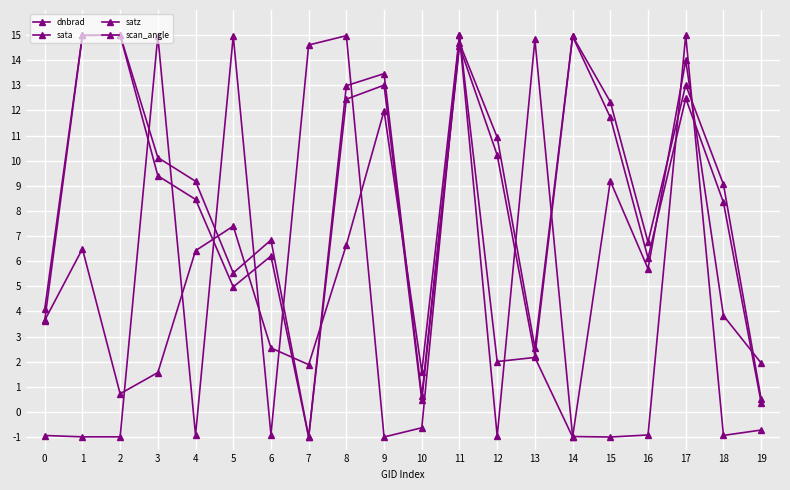

The value of dnbrad at 2 is 0.2. True or false?

False